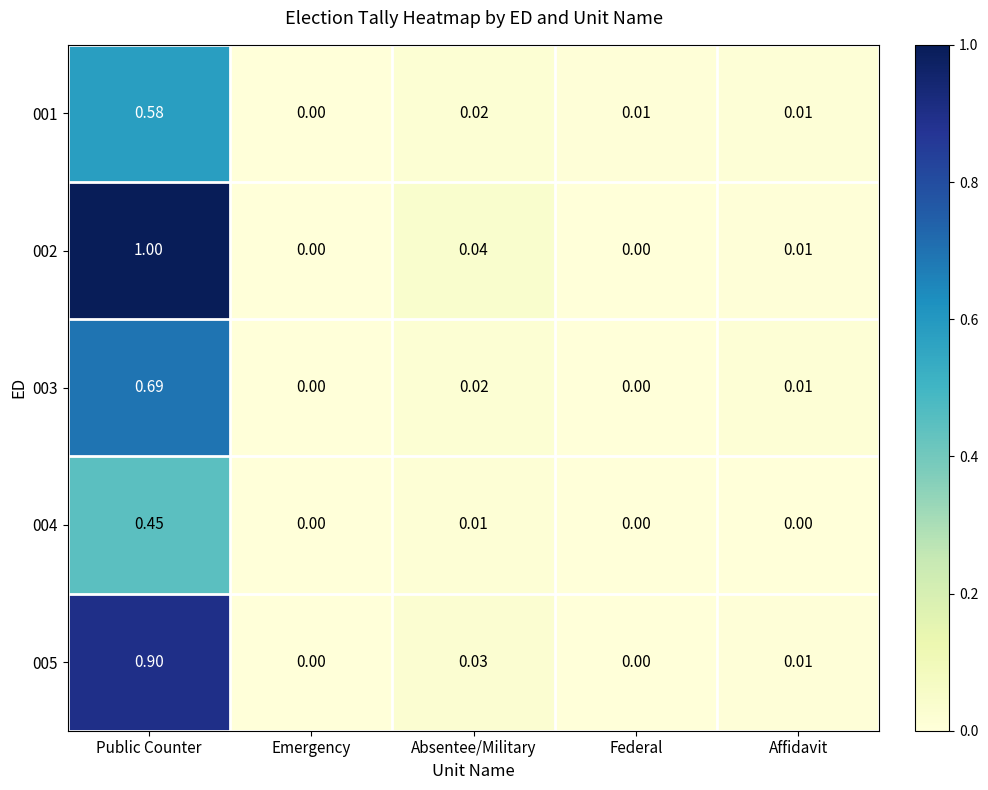

How many series are shown in this chart?

5